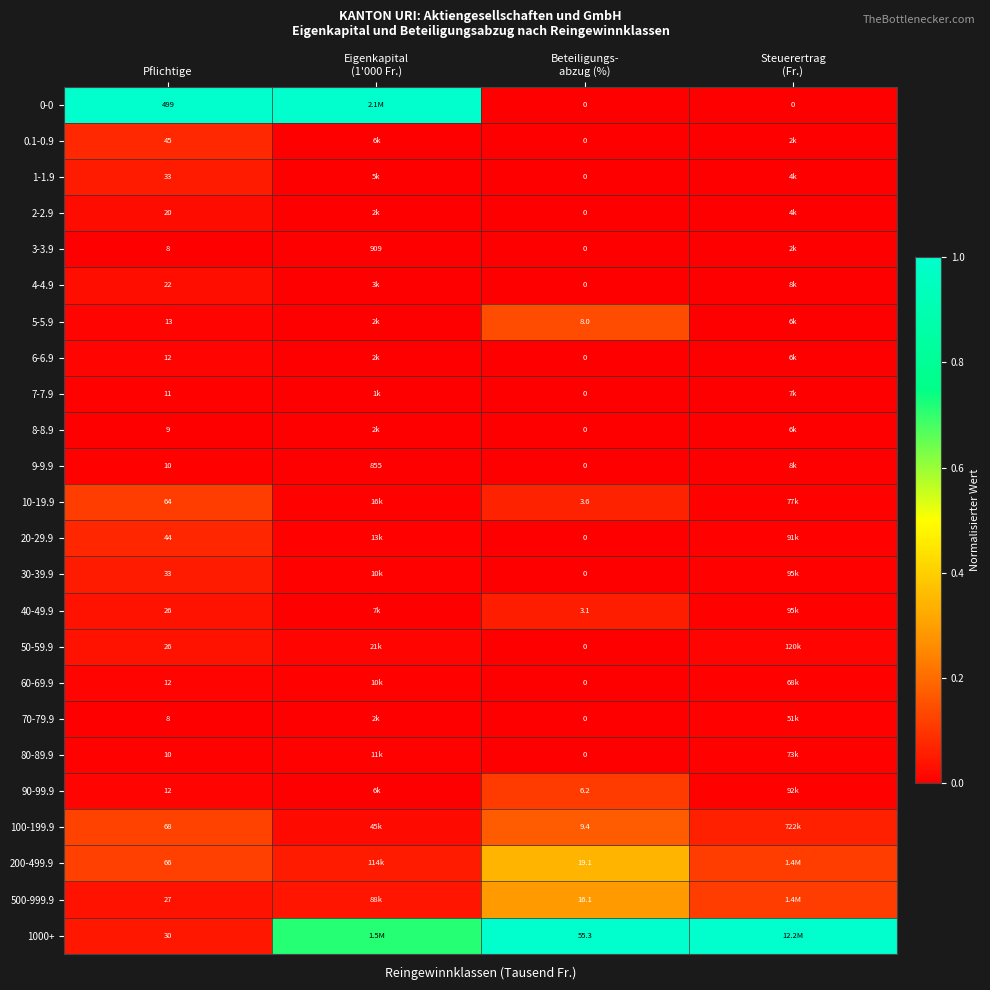

True or false: 1-1.9 has a value of 0.0 at Beteiligungs- abzug (%).

False